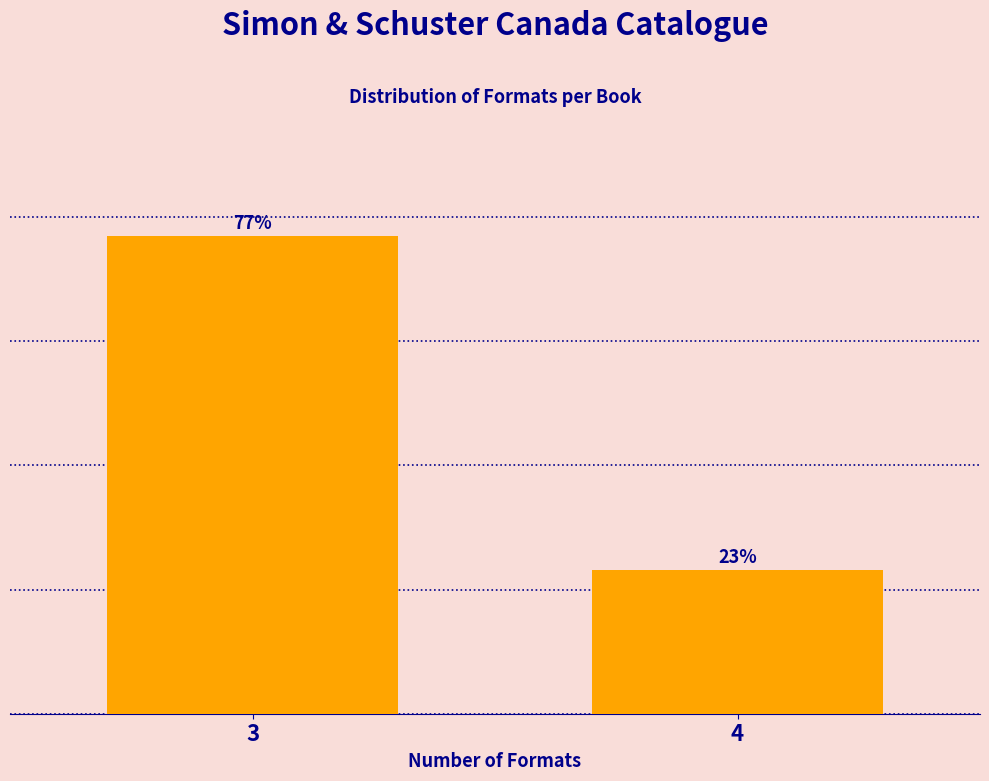

Rank the categories by value from lowest to highest.

4, 3